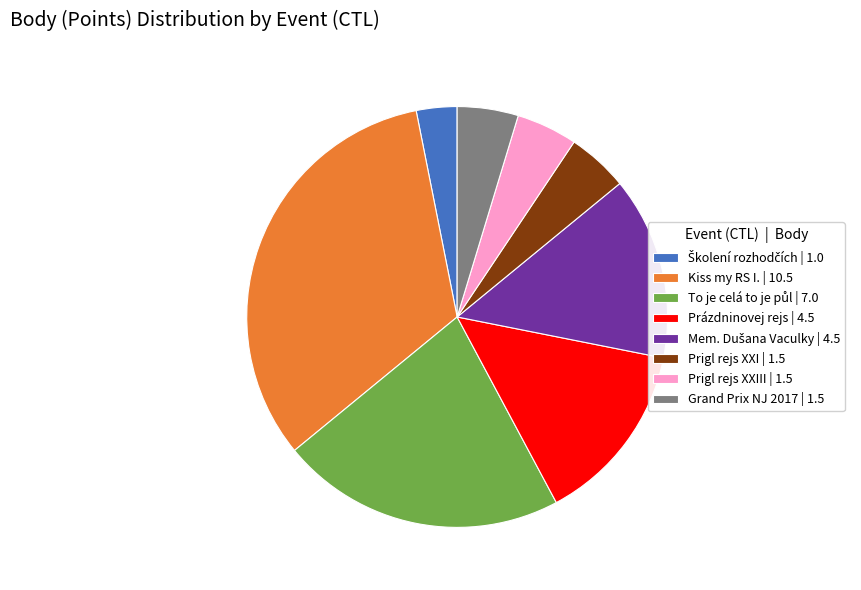

Is there any slice that represents more than half of the pie?

No